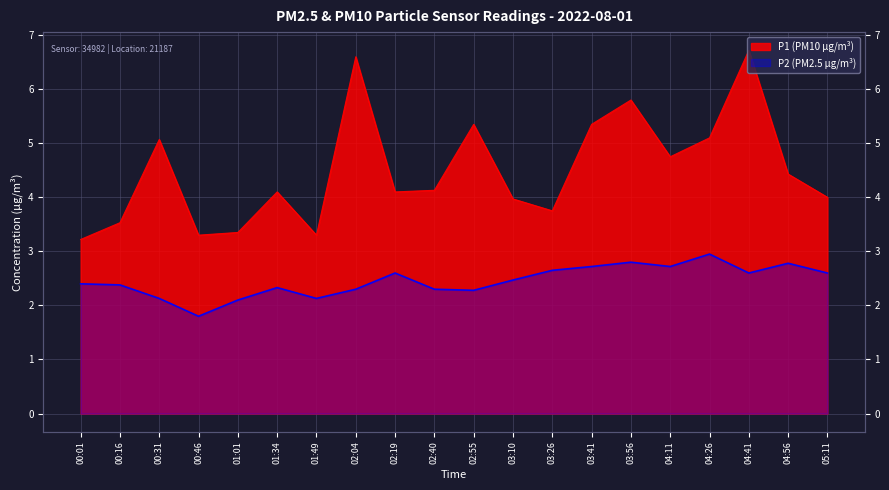

What is the spread (max minus min) of values at 04:26?

2.1